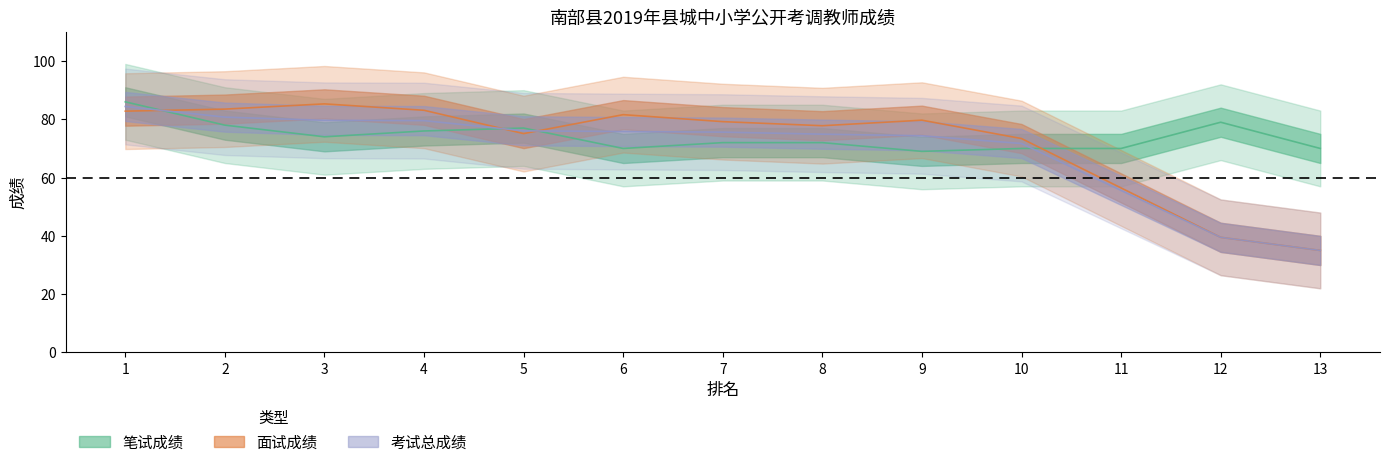

Which series has the largest total across all categories?

笔试成绩